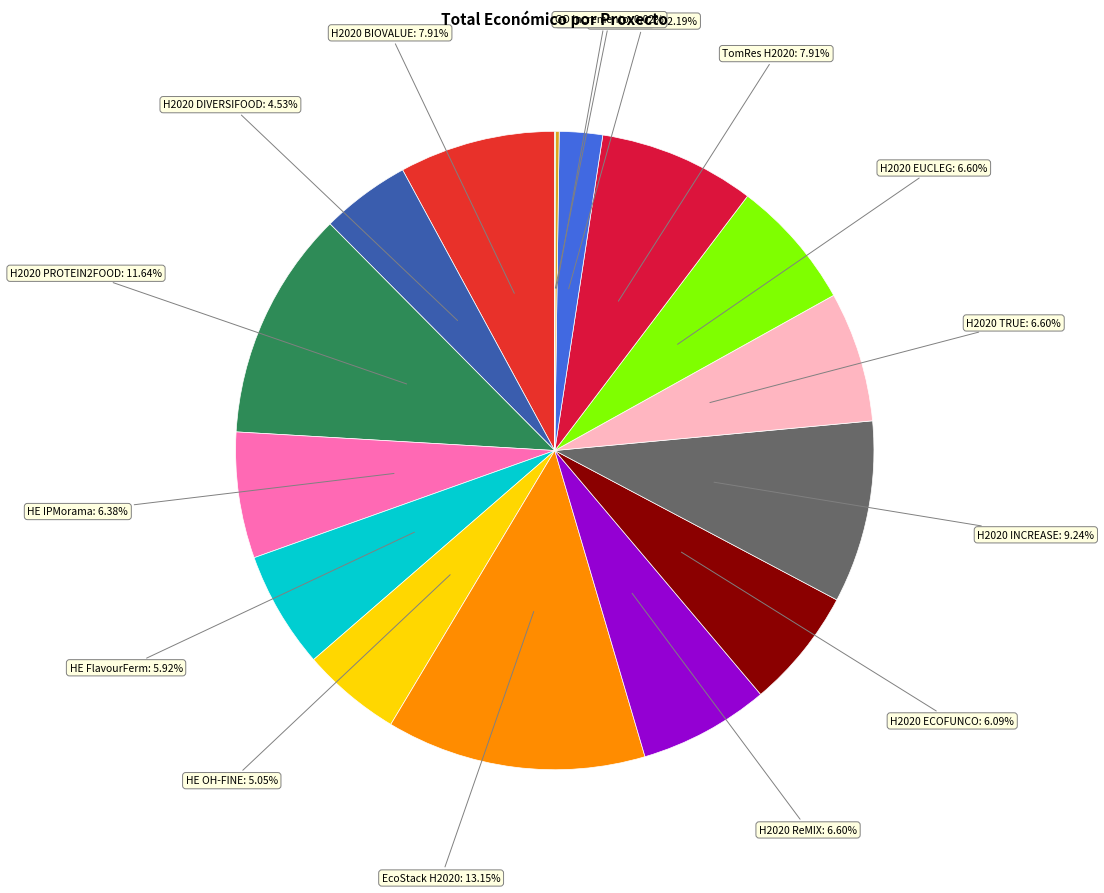

To the nearest percent, what is the difference between the largest and smallest slice percentages?

13%